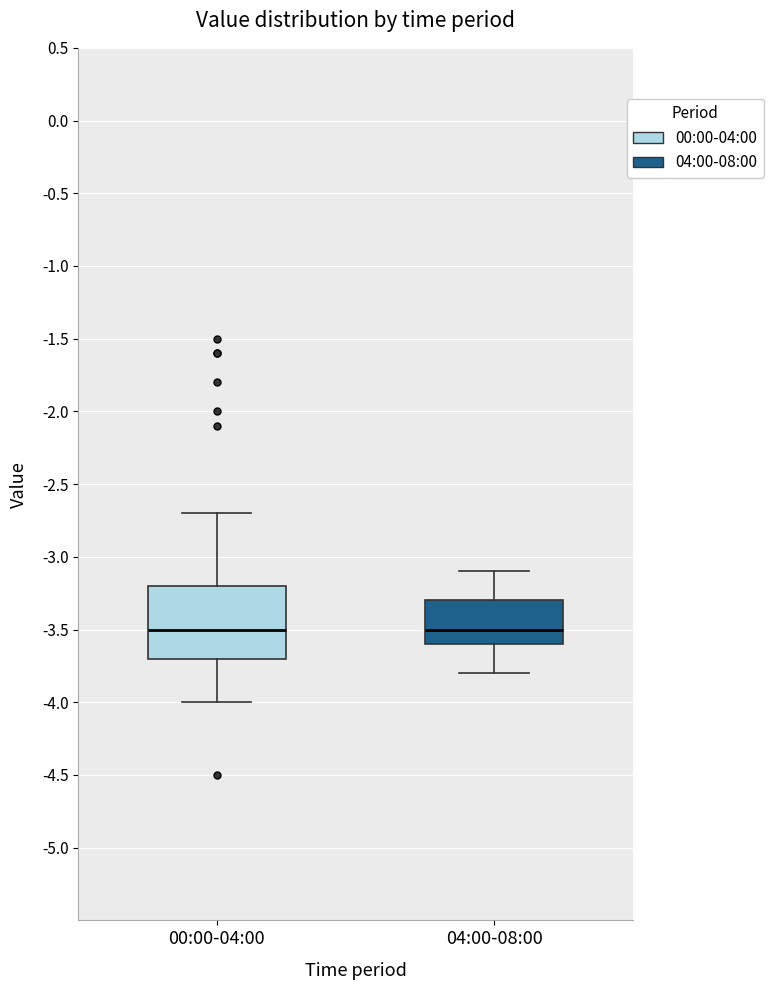

Reading left to right, read every box against the y-axis: the position of its median line, the range the box covers, and the ends of its whiskers. The values are not printed on the chart, so give them approximately, as read against the axis.

00:00-04:00: median -3.5, box -3.7 to -3.2, whiskers -4.0 to -2.7
04:00-08:00: median -3.5, box -3.6 to -3.3, whiskers -3.8 to -3.1